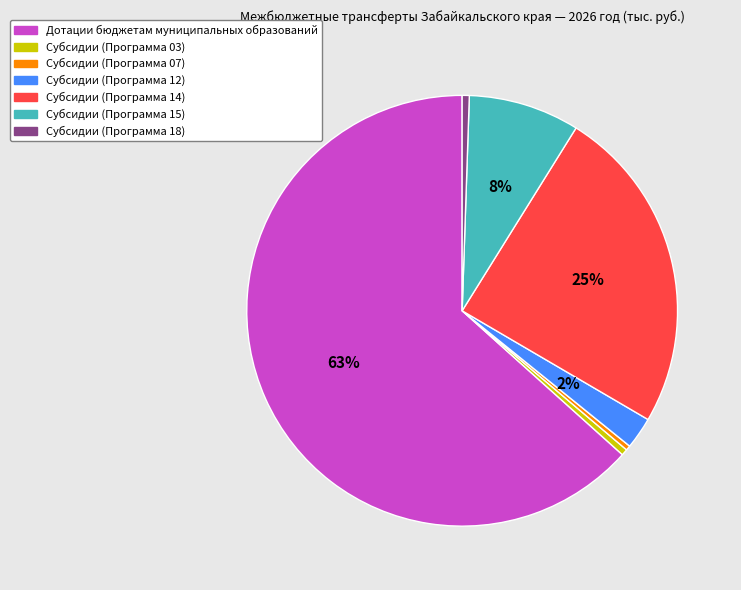

To the nearest percent, what portion does Субсидии (Программа 14) represent?

25%